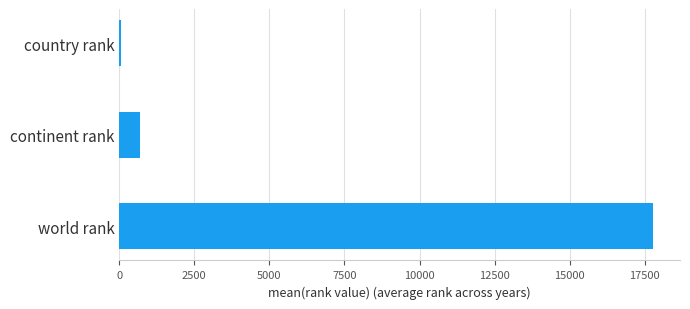

Is it true that the value at world rank is 17786.0?

True